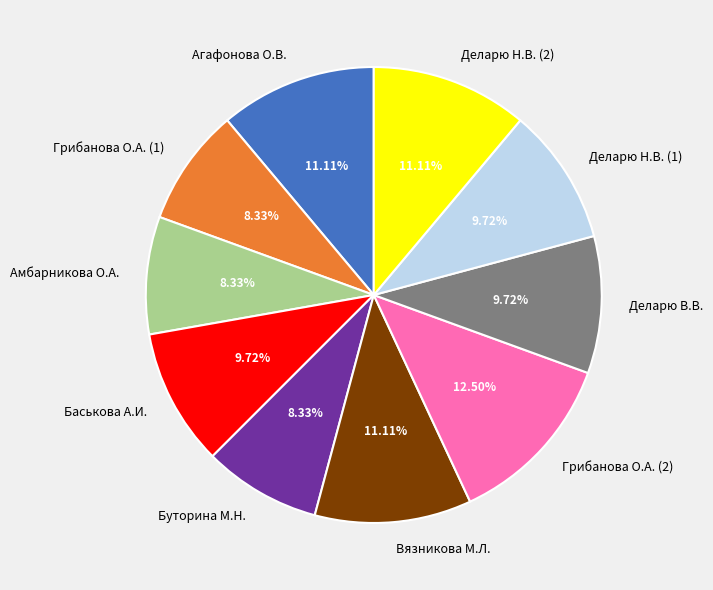

Is the sum of Грибанова О.А. (2) and Буторина М.Н. greater than half?

No